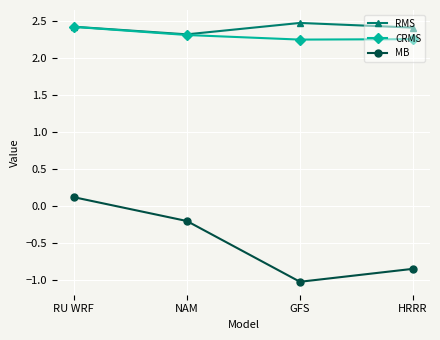

What is the difference between the highest and lowest values at RU WRF?

2.3